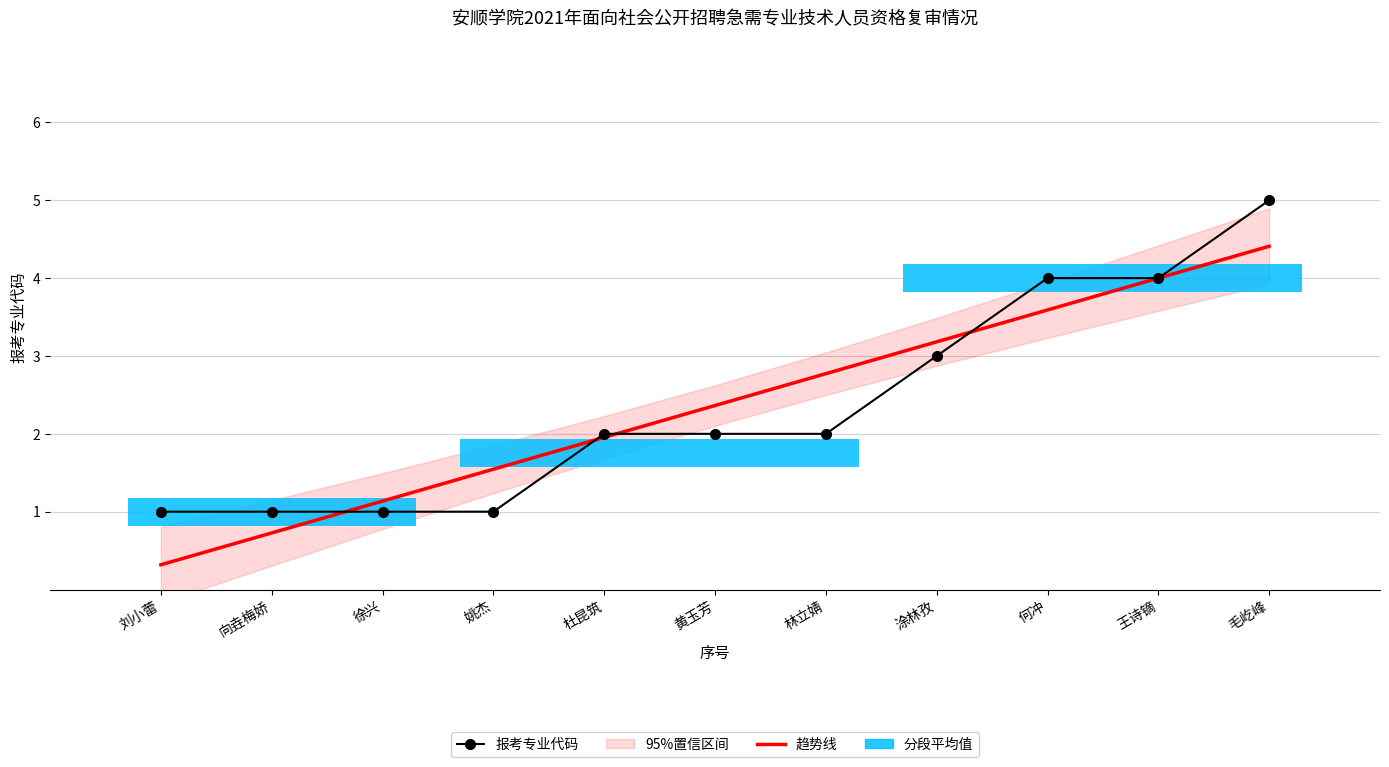

Which series has the largest total across all categories?

报考专业代码